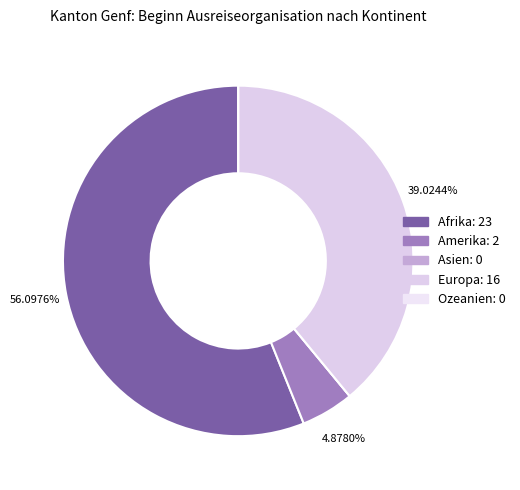

What is the change in value from Asien to Europa?

+16